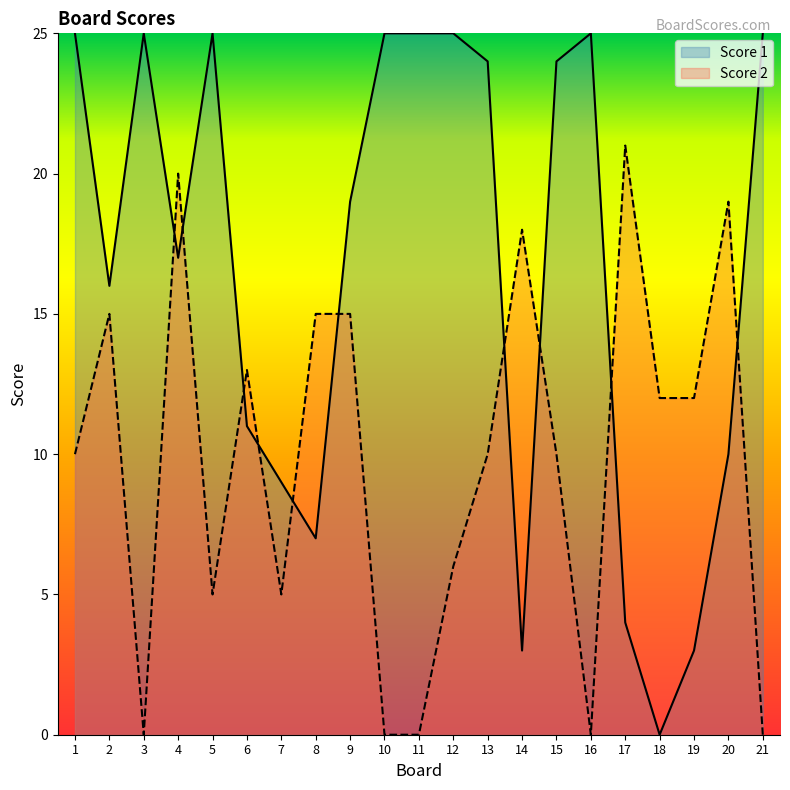

Read the Score 2 value at 12.

6